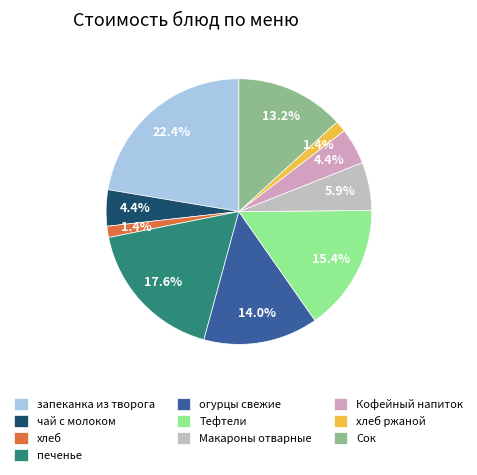

Is there any slice that represents more than half of the pie?

No